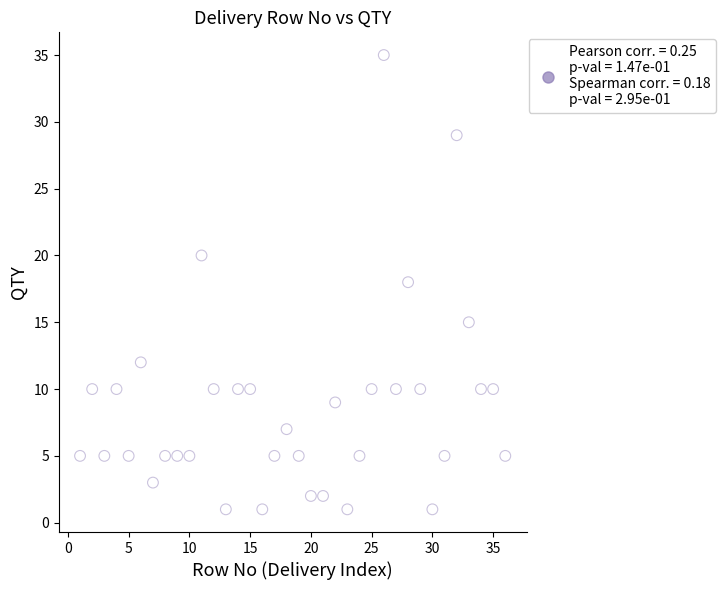

What is the range of X values (max minus min)?

35